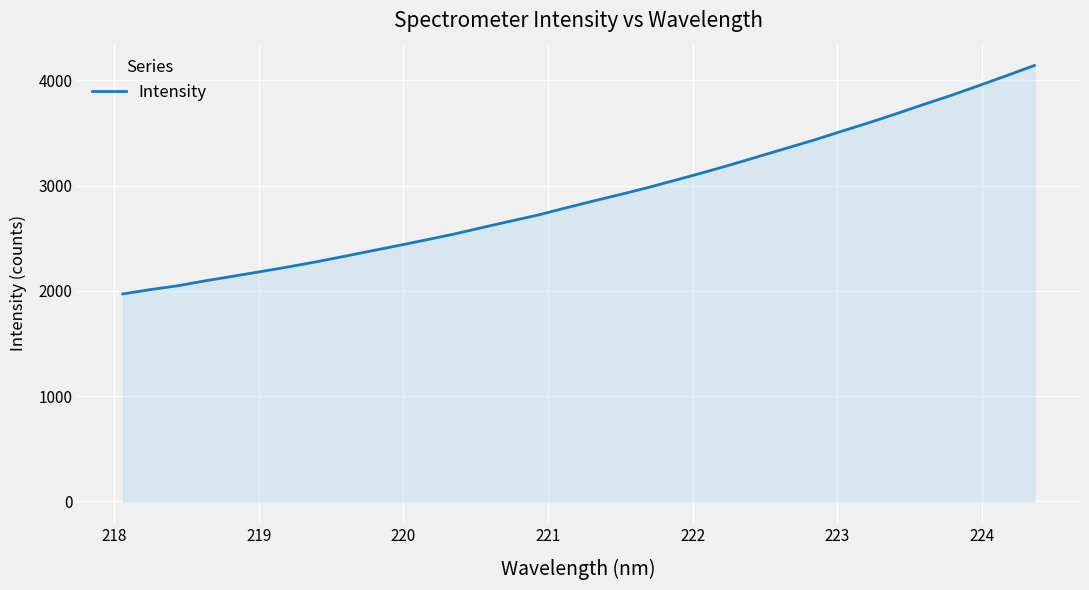

What is the smallest value displayed?

1969.8